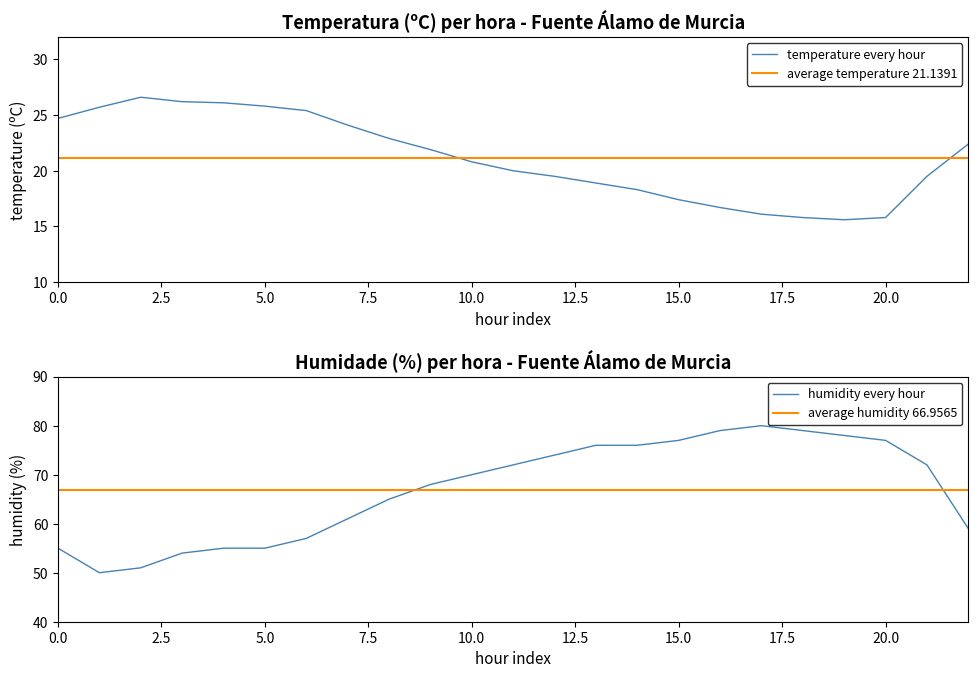

True or false: Humidade (%) has a value of 31.1 at 28/05 13:00.

False